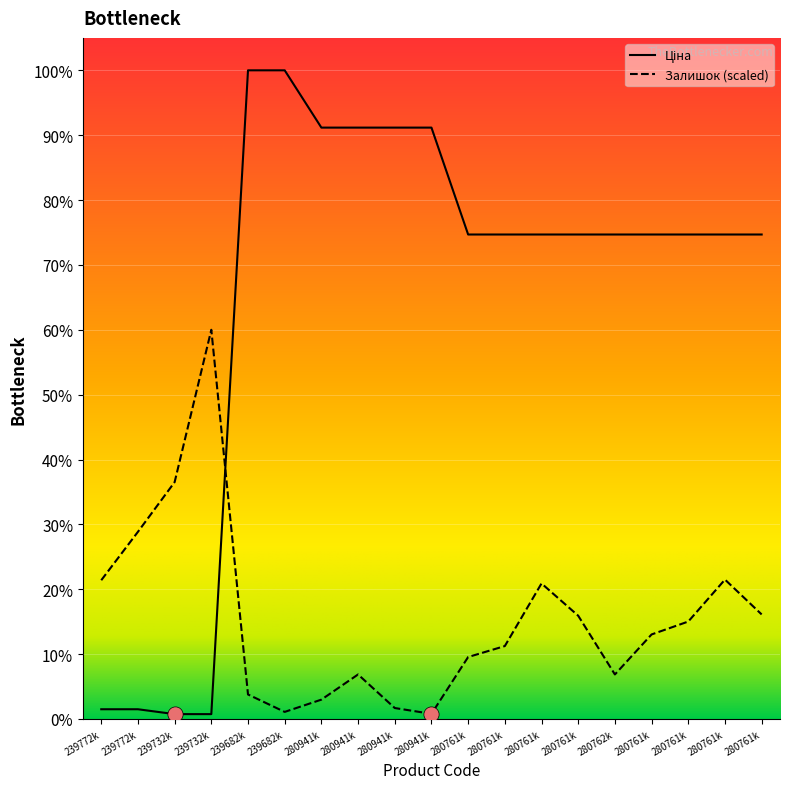

At which category is the sum across all series the highest?

239682k